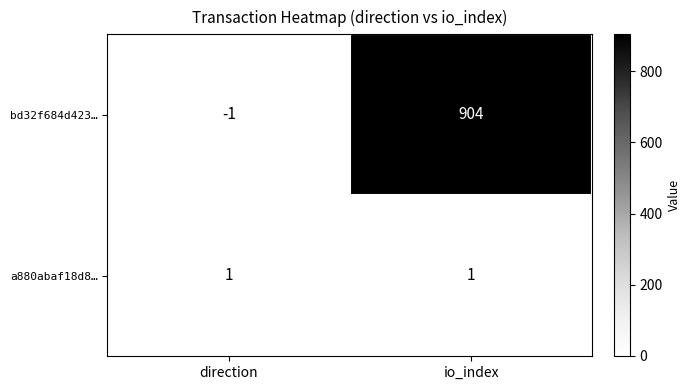

At which category is the sum across all series the highest?

io_index